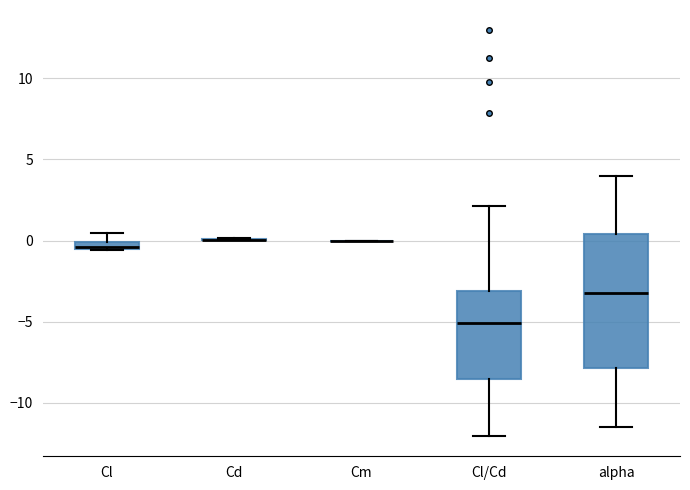

Which box is the tallest, from its lower edge to its upper edge?

alpha